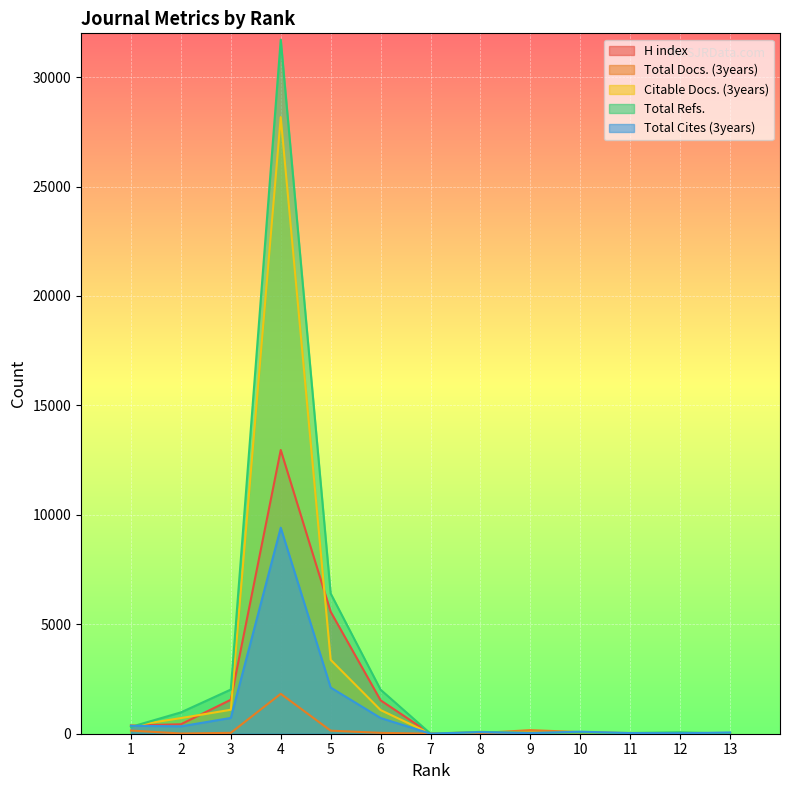

Reading right to left, what are all the values shown in this chart?

H index: 0	0	31	1	30	13	3	1526	5573	12963	1552	432	376
Total Docs. (3years): 0	0	20	73	165	31	3	40	139	1823	40	11	144
Citable Docs. (3years): 0	0	32	46	39	81	2	1081	3376	28173	1095	714	353
Total Refs.: 0	66	33	53	32	85	2	2012	6406	31713	2018	975	311
Total Cites (3years): 58	20	30	93	27	73	2	718	2109	9413	721	337	364